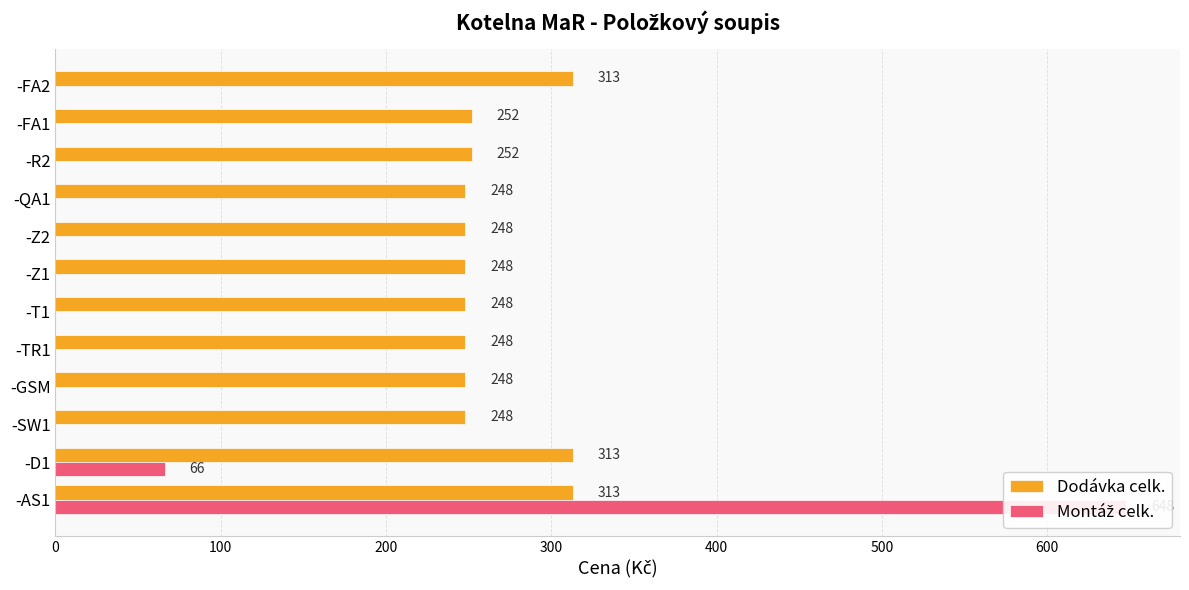

Are the bars horizontal?

Yes